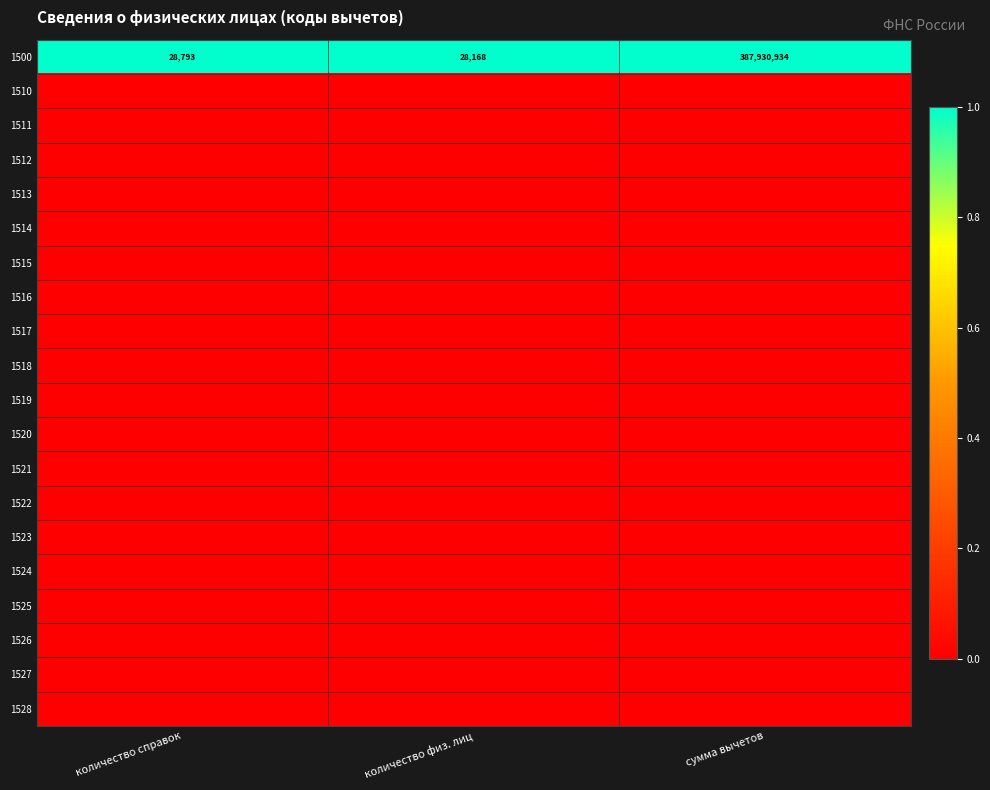

The 1500 series shows 45914 at количество физ. лиц. True or false?

False